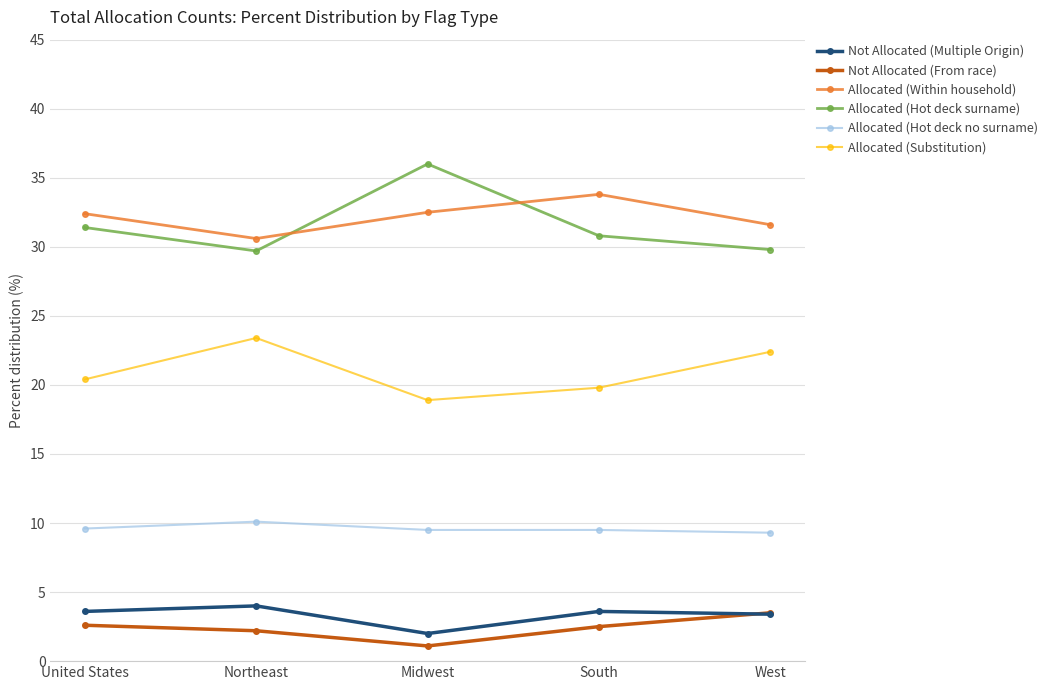

What is the label of the 3rd point from the right?

Midwest